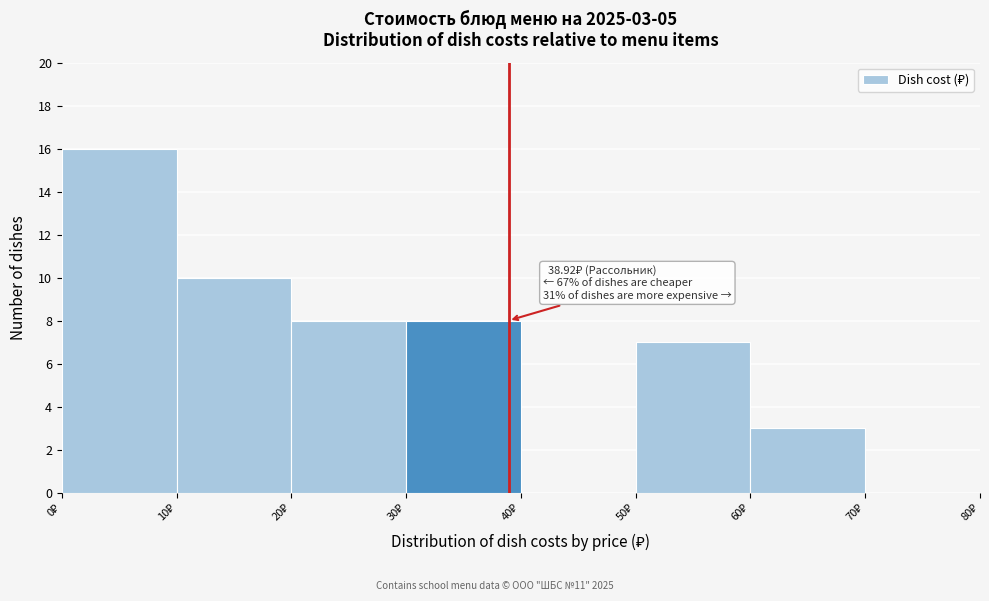

Which range on the x-axis has the tallest bar?

0 to 10